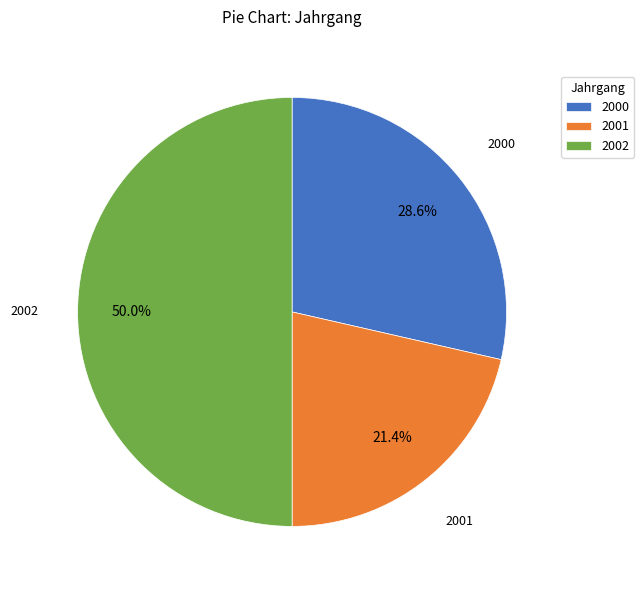

What percentage is the 2001 slice, to the nearest percent?

21%